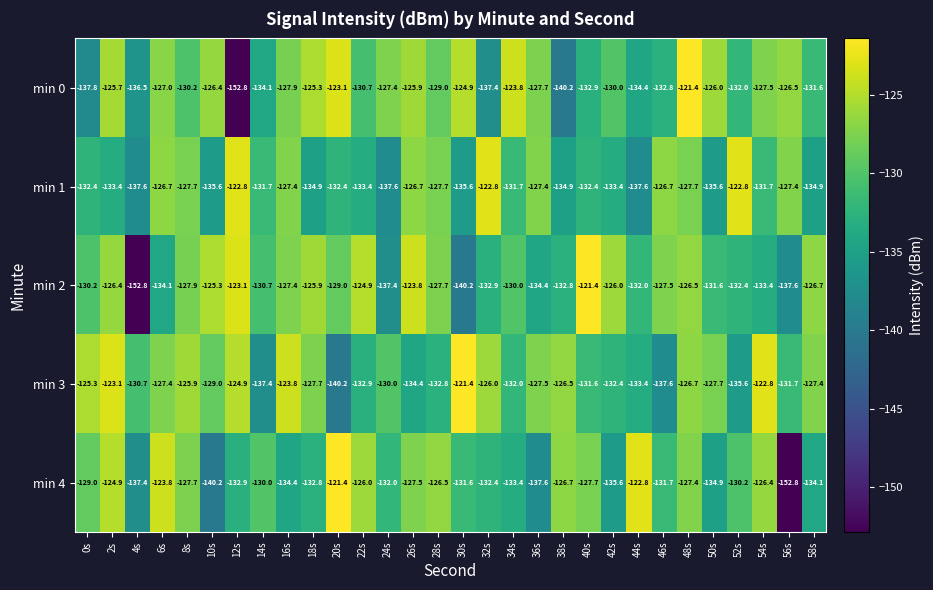

At which label does min 2 reach its minimum?

4s